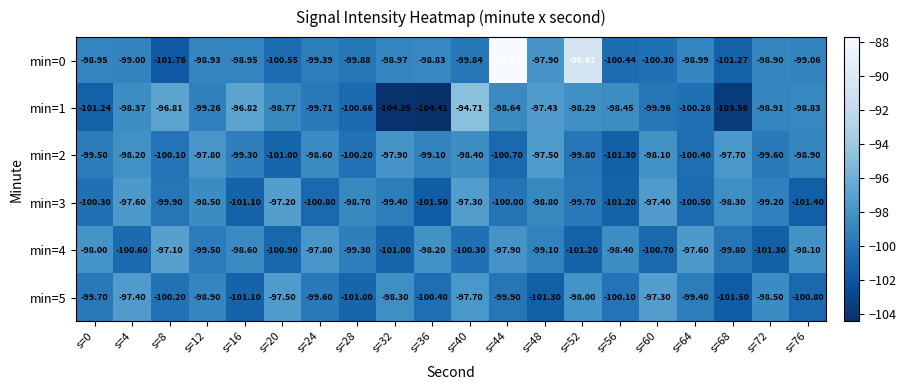

Reading left to right, what are all the values shown in this chart?

min=0: s=0=-99.0	s=4=-99.0	s=8=-101.8	s=12=-98.9	s=16=-99.0	s=20=-100.5	s=24=-99.4	s=28=-99.9	s=32=-99.0	s=36=-98.8	s=40=-99.8	s=44=-87.7	s=48=-97.9	s=52=-90.7	s=56=-100.4	s=60=-100.3	s=64=-99.0	s=68=-101.3	s=72=-98.9	s=76=-99.1
min=1: s=0=-101.2	s=4=-98.4	s=8=-96.8	s=12=-99.3	s=16=-96.8	s=20=-98.8	s=24=-99.7	s=28=-100.7	s=32=-104.2	s=36=-104.4	s=40=-94.7	s=44=-98.6	s=48=-97.4	s=52=-98.3	s=56=-98.5	s=60=-100.0	s=64=-100.3	s=68=-103.6	s=72=-98.9	s=76=-98.8
min=2: s=0=-99.5	s=4=-98.2	s=8=-100.1	s=12=-97.8	s=16=-99.3	s=20=-101.0	s=24=-98.6	s=28=-100.2	s=32=-97.9	s=36=-99.1	s=40=-98.4	s=44=-100.7	s=48=-97.5	s=52=-99.8	s=56=-101.3	s=60=-98.1	s=64=-100.4	s=68=-97.7	s=72=-99.6	s=76=-98.9
min=3: s=0=-100.3	s=4=-97.6	s=8=-99.9	s=12=-98.5	s=16=-101.1	s=20=-97.2	s=24=-100.8	s=28=-98.7	s=32=-99.4	s=36=-101.5	s=40=-97.3	s=44=-100.0	s=48=-98.8	s=52=-99.7	s=56=-101.2	s=60=-97.4	s=64=-100.5	s=68=-98.3	s=72=-99.2	s=76=-101.4
min=4: s=0=-98.0	s=4=-100.6	s=8=-97.1	s=12=-99.5	s=16=-98.6	s=20=-100.9	s=24=-97.8	s=28=-99.3	s=32=-101.0	s=36=-98.2	s=40=-100.3	s=44=-97.9	s=48=-99.1	s=52=-101.2	s=56=-98.4	s=60=-100.7	s=64=-97.6	s=68=-99.8	s=72=-101.3	s=76=-98.1
min=5: s=0=-99.7	s=4=-97.4	s=8=-100.2	s=12=-98.9	s=16=-101.1	s=20=-97.5	s=24=-99.6	s=28=-101.0	s=32=-98.3	s=36=-100.4	s=40=-97.7	s=44=-99.9	s=48=-101.3	s=52=-98.0	s=56=-100.1	s=60=-97.3	s=64=-99.4	s=68=-101.5	s=72=-98.5	s=76=-100.8